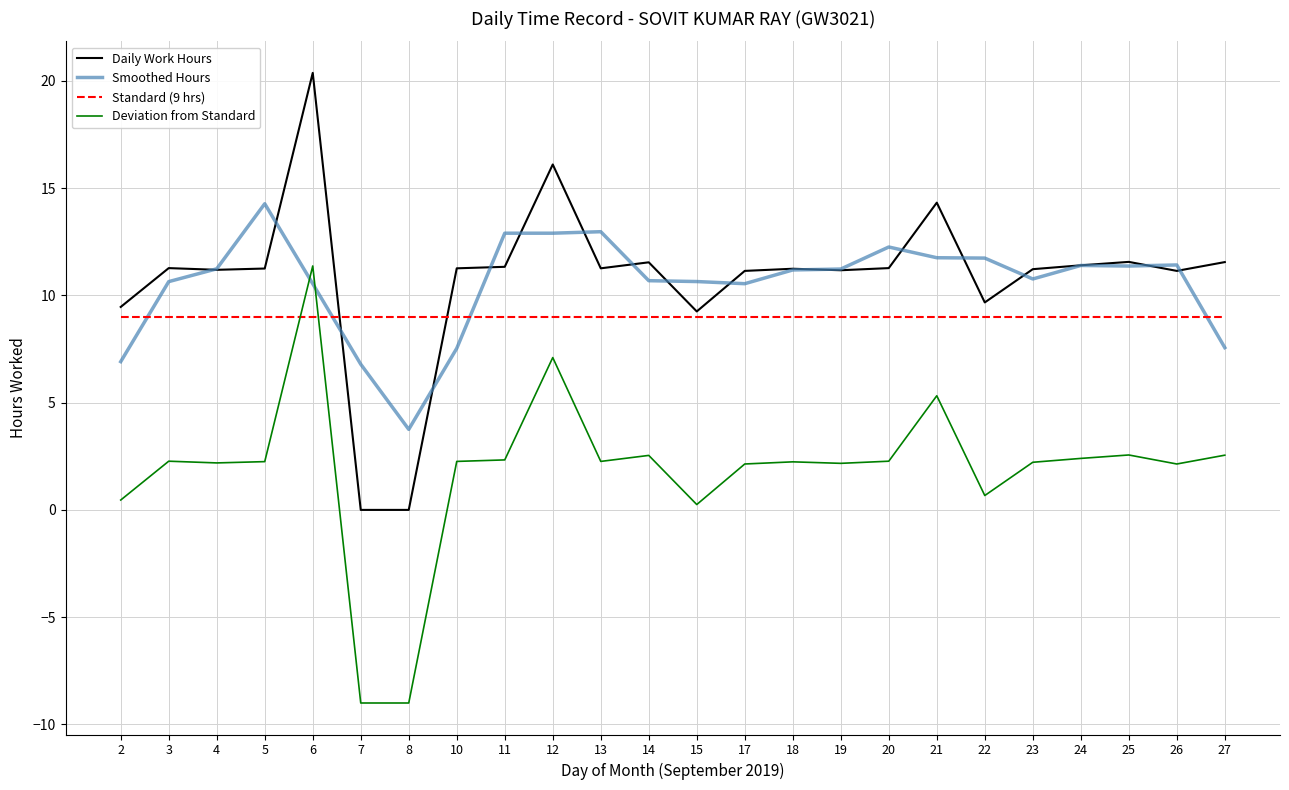

Which series has the largest total across all categories?

Daily Work Hours